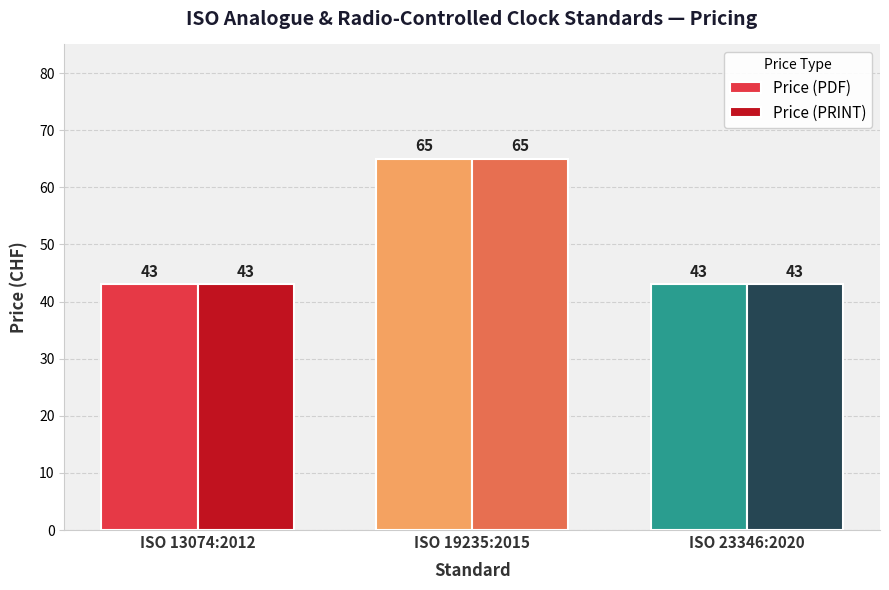

What is the difference between the maximum and second lowest values in the Price (PRINT) series?

22